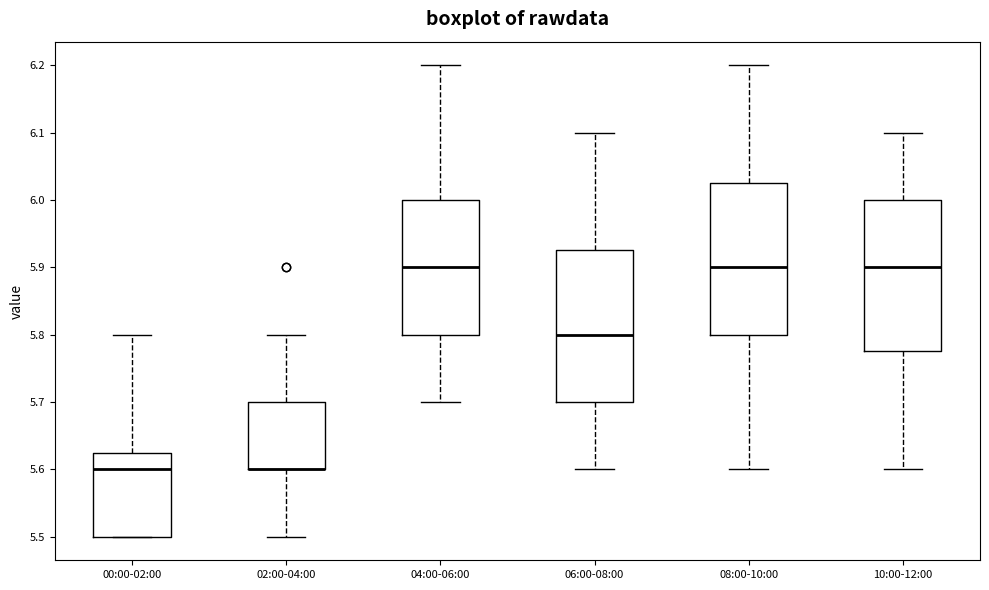

Reading left to right, read every box against the y-axis: the position of its median line, the range the box covers, and the ends of its whiskers. The values are not printed on the chart, so give them approximately, as read against the axis.

00:00-02:00: median 5.60, box 5.50 to 5.63, whiskers 5.50 to 5.80
02:00-04:00: median 5.60 (drawn on the box's lower edge), box 5.60 to 5.70, whiskers 5.50 to 5.80
04:00-06:00: median 5.90, box 5.80 to 6.00, whiskers 5.70 to 6.20
06:00-08:00: median 5.80, box 5.70 to 5.93, whiskers 5.60 to 6.10
08:00-10:00: median 5.90, box 5.80 to 6.03, whiskers 5.60 to 6.20
10:00-12:00: median 5.90, box 5.78 to 6.00, whiskers 5.60 to 6.10